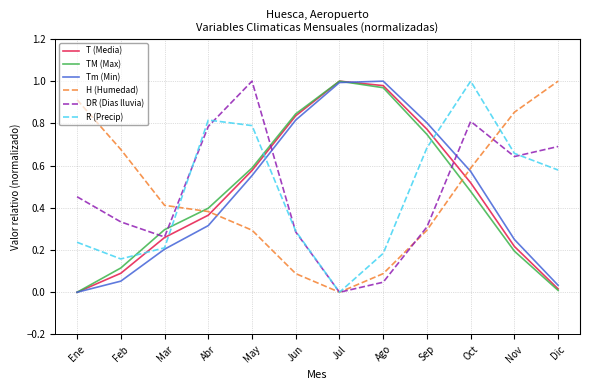

What are all the series names shown in the legend?

T (Media), TM (Max), Tm (Min), H (Humedad), DR (Dias lluvia), R (Precip)